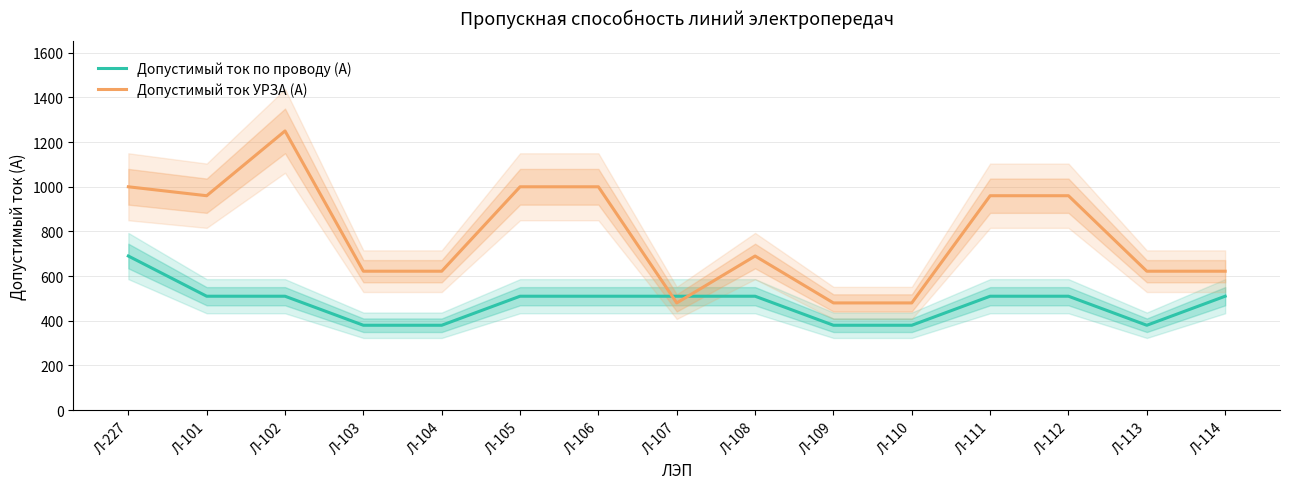

List the labels in order of Допустимый ток по проводу (А) value, smallest first.

Л-103, Л-104, Л-109, Л-110, Л-113, Л-101, Л-102, Л-105, Л-106, Л-107, Л-108, Л-111, Л-112, Л-114, Л-227